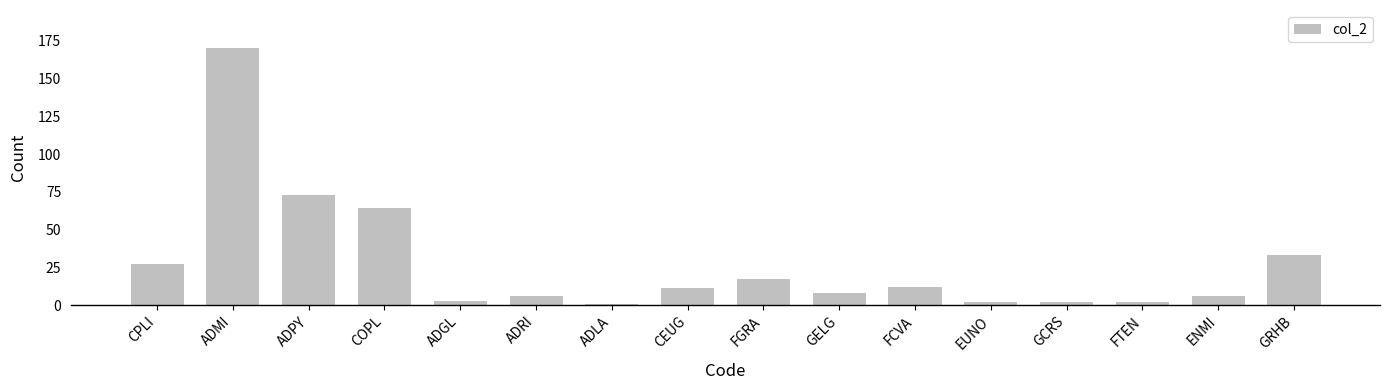

True or false: the data shows 6 at ENMI.

True